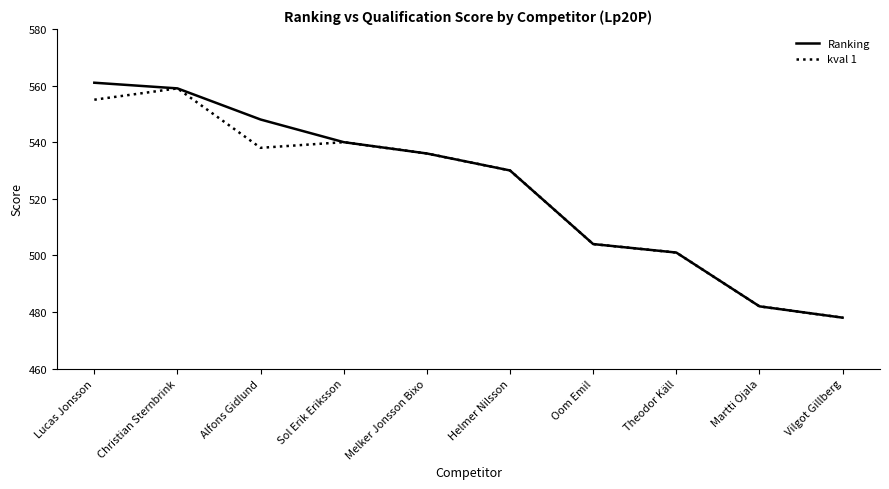

Which series has the largest range (max minus min)?

Ranking